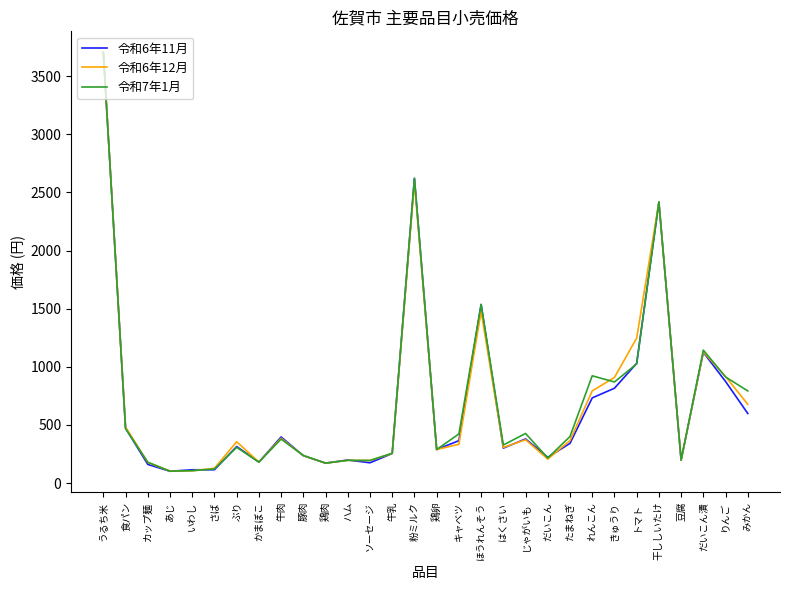

What is the average value of the 令和7年1月 series?

705